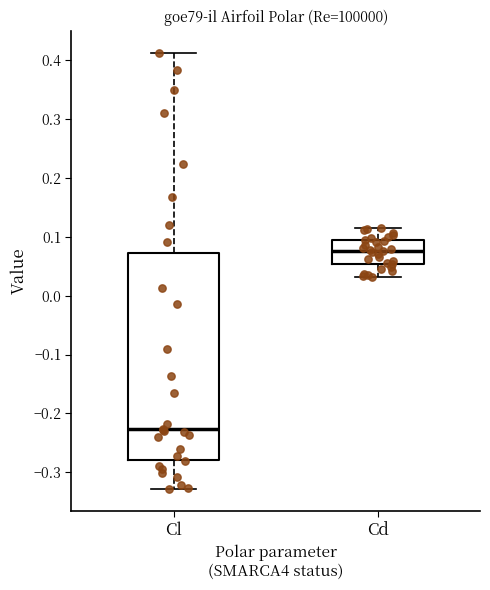

Reading left to right, read every box against the y-axis: the position of its median line, the range the box covers, and the ends of its whiskers. The values are not printed on the chart, so give them approximately, as read against the axis.

Cl: median -0.23, box -0.28 to 0.07, whiskers -0.33 to 0.41
Cd: median 0.08, box 0.05 to 0.09, whiskers 0.03 to 0.11